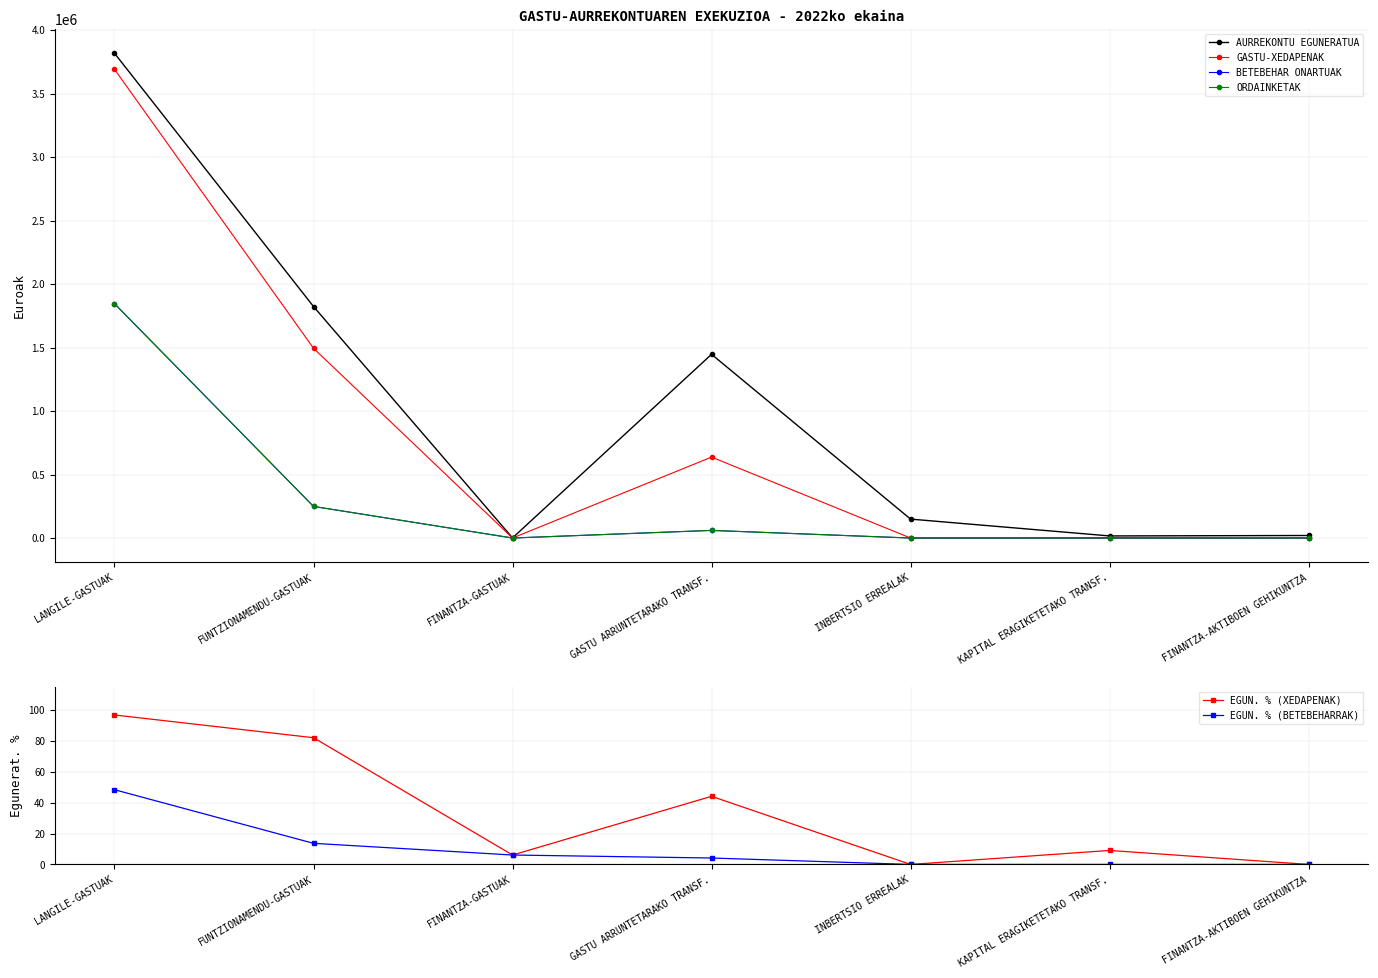

What is the difference between the maximum and minimum values in the GASTU-XEDAPENAK series?

3691950.9